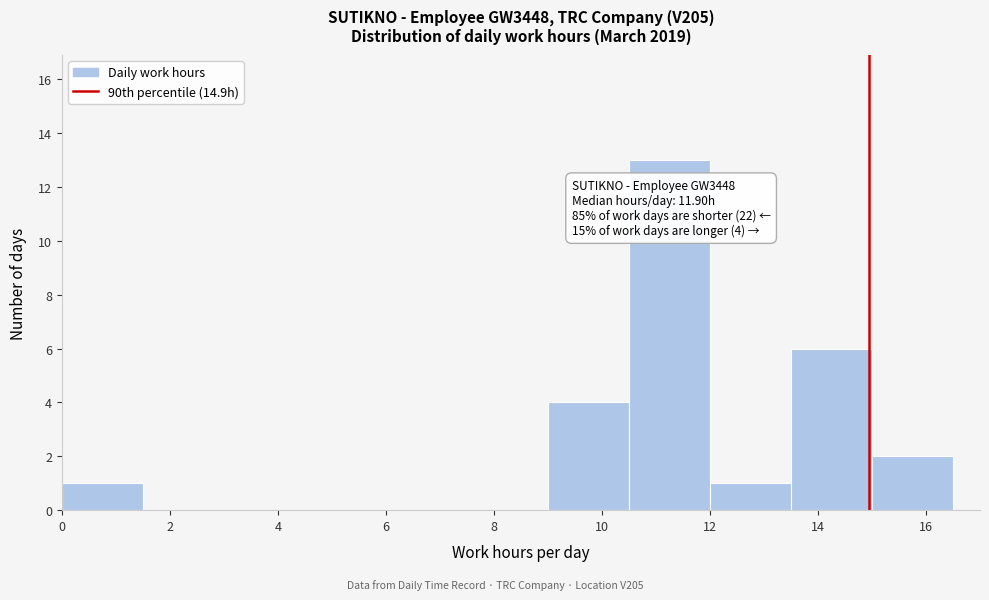

Over which range of the x-axis is the bar tallest?

10.5 to 12.0